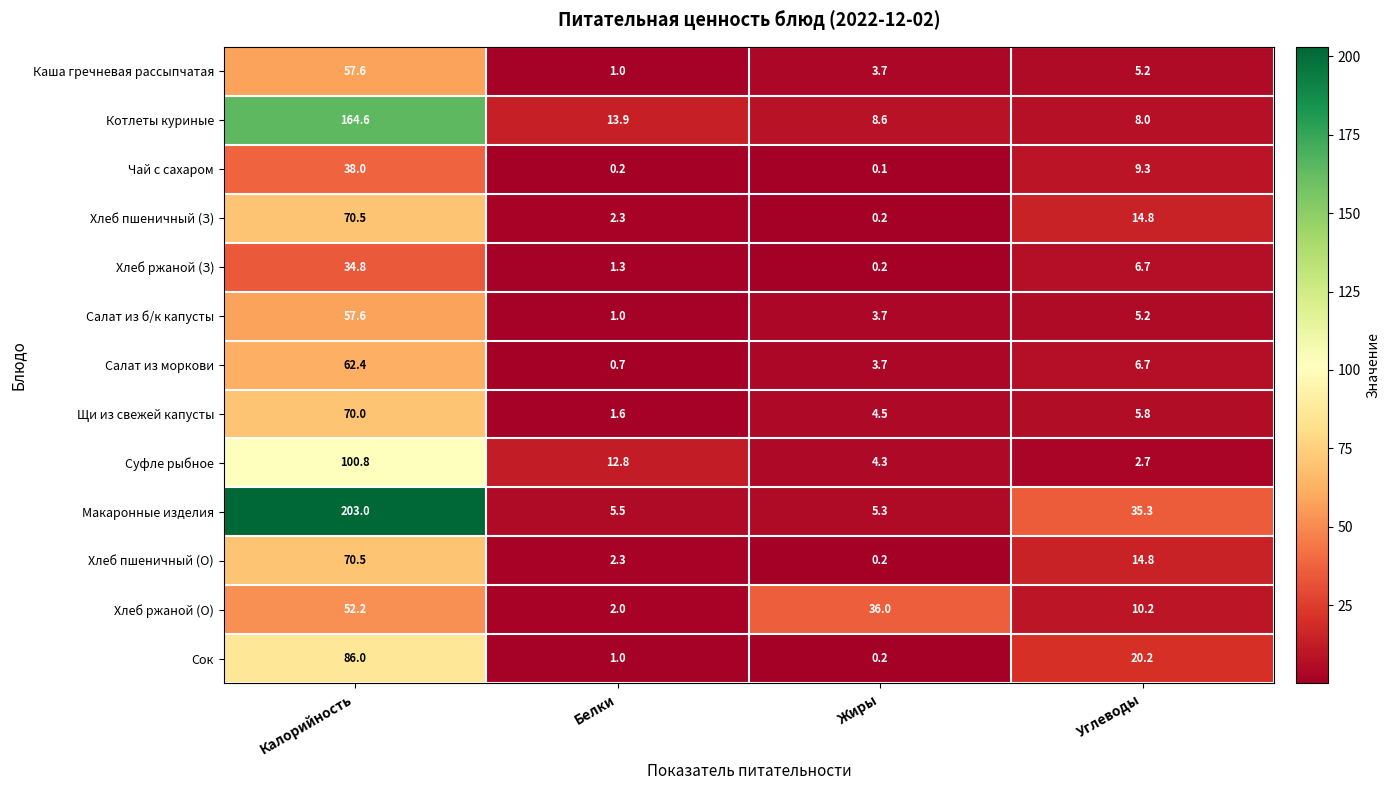

Which series has the widest spread of values?

Макаронные изделия